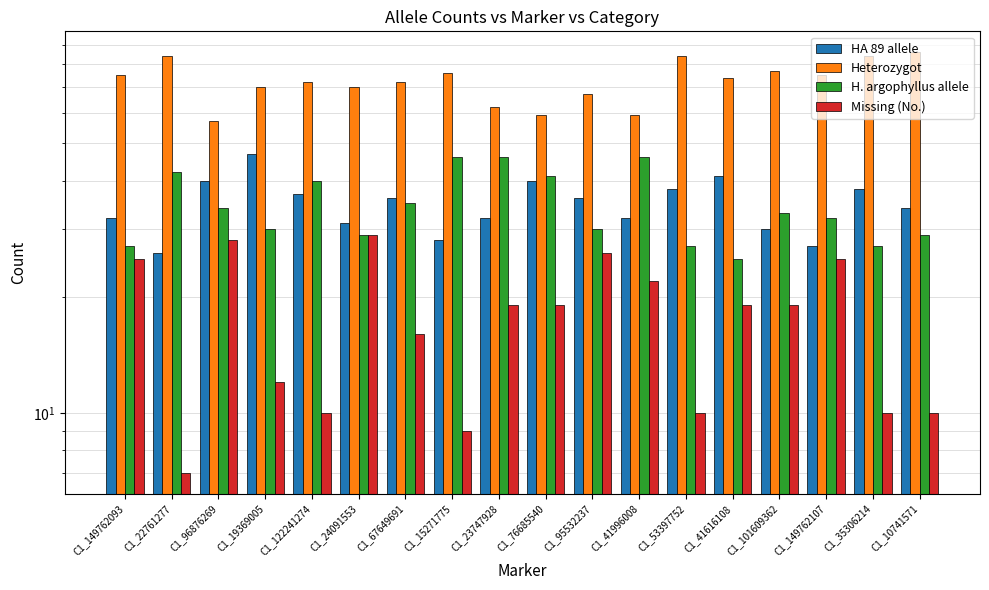

What is the approximate value of Missing (No.) at C1_41996008?

22